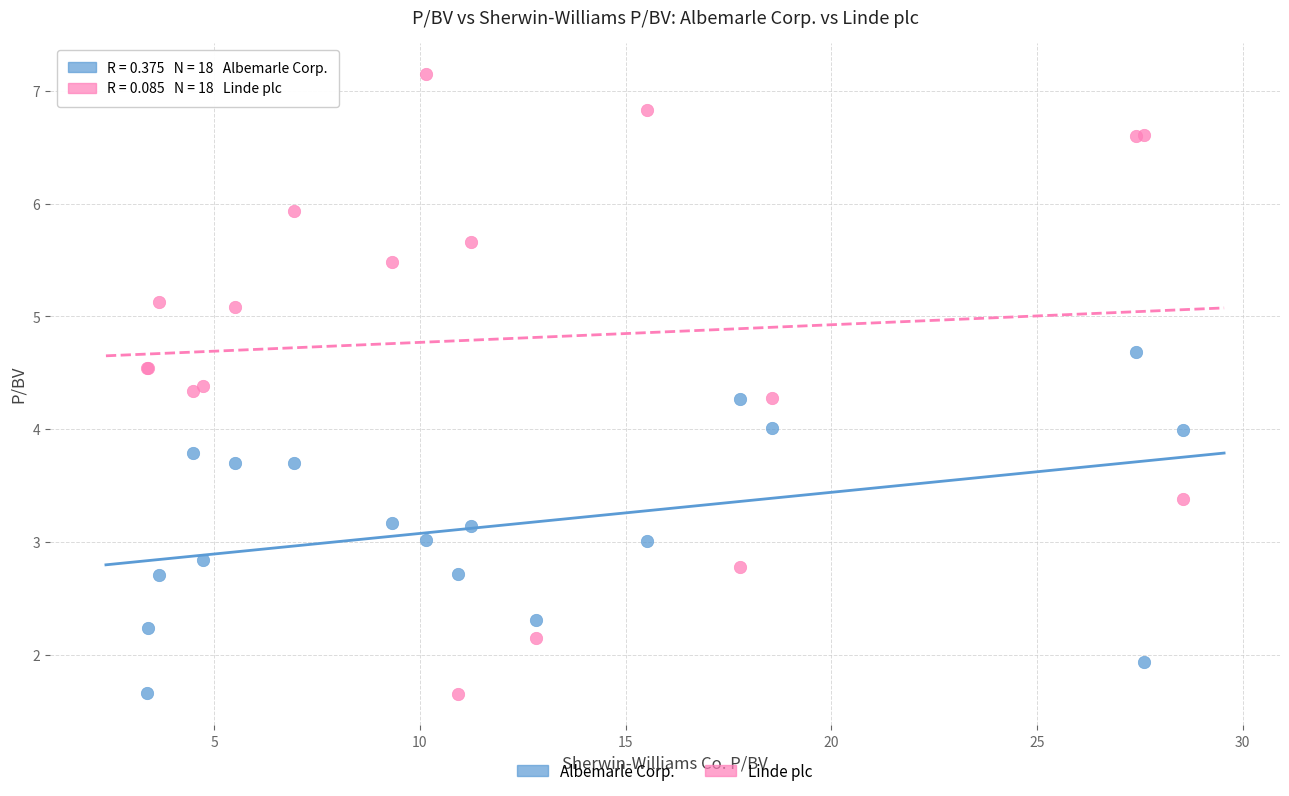

Which series has the largest Y range (max minus min)?

Linde plc